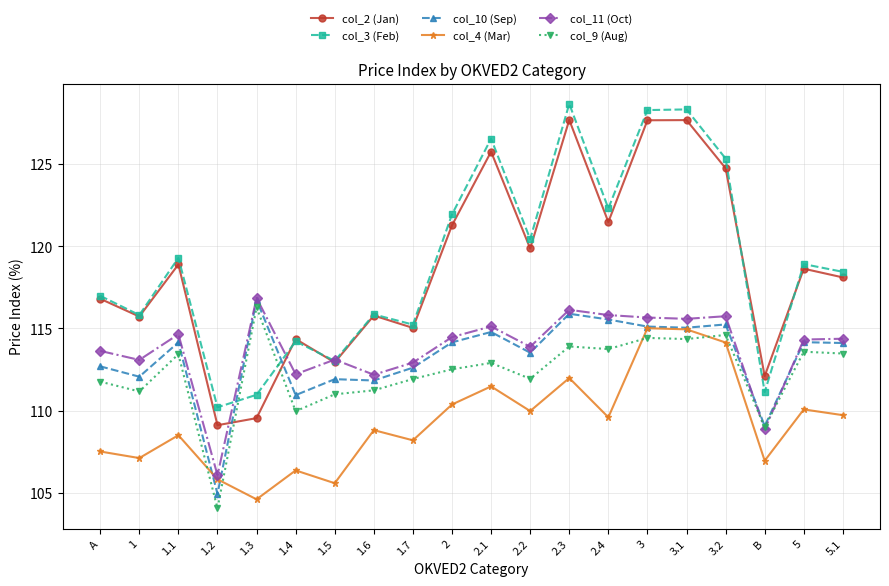

What is the total value across all series at 3?

716.1